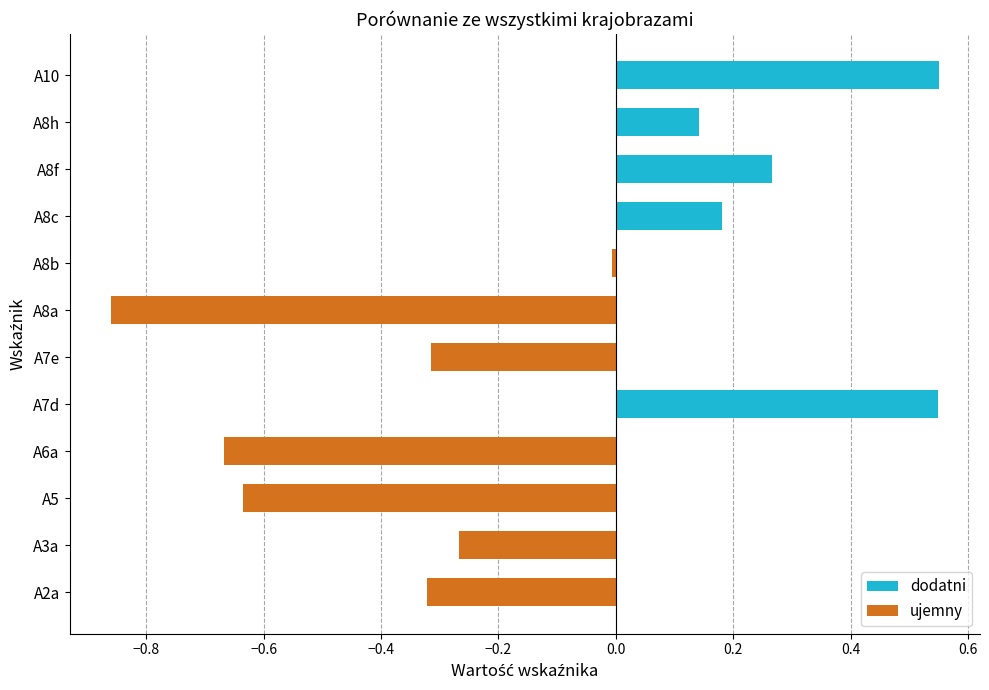

True or false: the data shows 0.8 at A10.

False